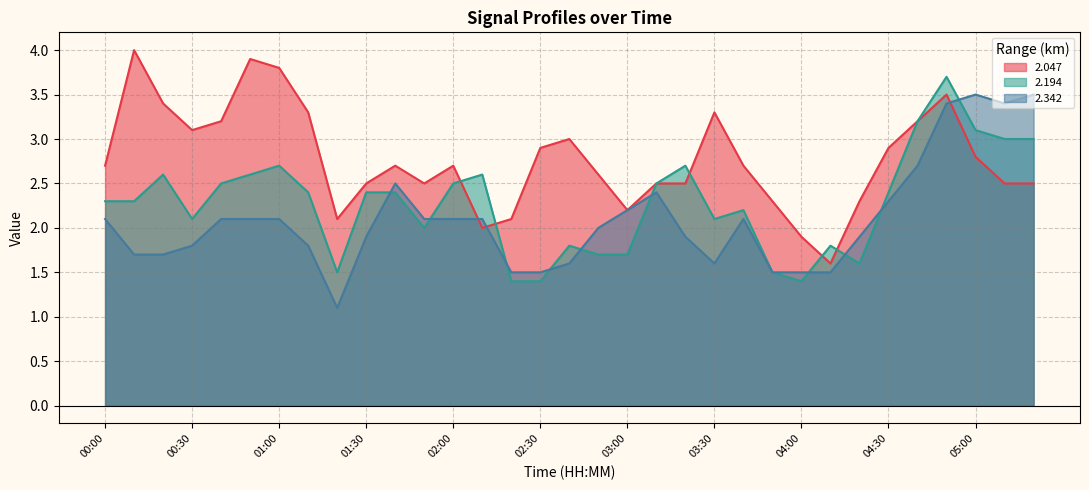

Reading left to right, what are all the values shown in this chart?

2.047: 00:00=2.7	00:10=4.0	00:20=3.4	00:30=3.1	00:40=3.2	00:50=3.9	01:00=3.8	01:10=3.3	01:20=2.1	01:30=2.5	01:40=2.7	01:50=2.5	02:00=2.7	02:10=2.0	02:20=2.1	02:30=2.9	02:40=3.0	02:50=2.6	03:00=2.2	03:10=2.5	03:20=2.5	03:30=3.3	03:40=2.7	03:50=2.3	04:00=1.9	04:10=1.6	04:20=2.3	04:30=2.9	04:40=3.2	04:50=3.5	05:00=2.8	05:10=2.5	05:20=2.5
2.194: 00:00=2.3	00:10=2.3	00:20=2.6	00:30=2.1	00:40=2.5	00:50=2.6	01:00=2.7	01:10=2.4	01:20=1.5	01:30=2.4	01:40=2.4	01:50=2.0	02:00=2.5	02:10=2.6	02:20=1.4	02:30=1.4	02:40=1.8	02:50=1.7	03:00=1.7	03:10=2.5	03:20=2.7	03:30=2.1	03:40=2.2	03:50=1.5	04:00=1.4	04:10=1.8	04:20=1.6	04:30=2.4	04:40=3.2	04:50=3.7	05:00=3.1	05:10=3.0	05:20=3.0
2.342: 00:00=2.1	00:10=1.7	00:20=1.7	00:30=1.8	00:40=2.1	00:50=2.1	01:00=2.1	01:10=1.8	01:20=1.1	01:30=1.9	01:40=2.5	01:50=2.1	02:00=2.1	02:10=2.1	02:20=1.5	02:30=1.5	02:40=1.6	02:50=2.0	03:00=2.2	03:10=2.4	03:20=1.9	03:30=1.6	03:40=2.1	03:50=1.5	04:00=1.5	04:10=1.5	04:20=1.9	04:30=2.3	04:40=2.7	04:50=3.4	05:00=3.5	05:10=3.4	05:20=3.5